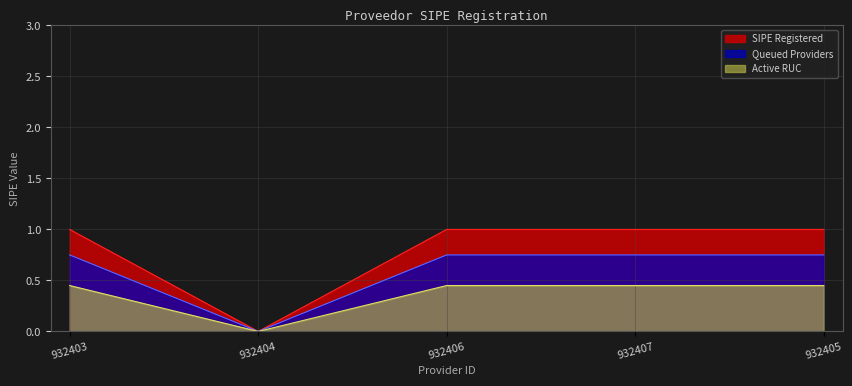

Reading left to right, list all the values displayed in this chart.

932403=1	932404=0	932406=1	932407=1	932405=1